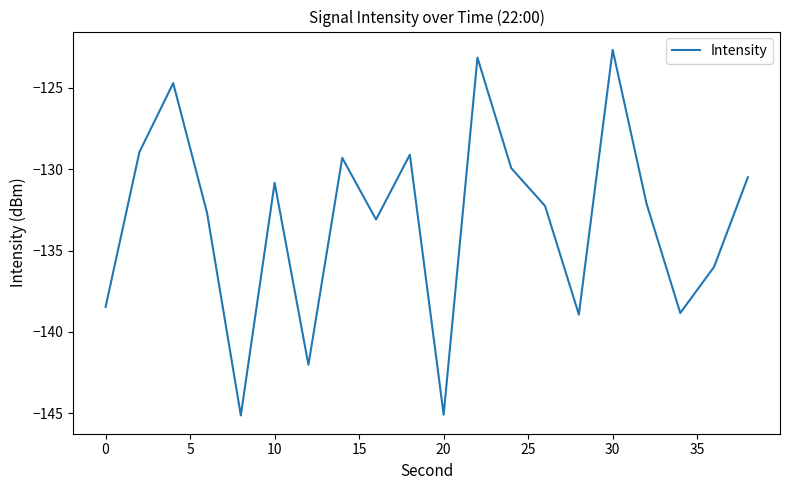

What is the smallest value displayed?

-145.1